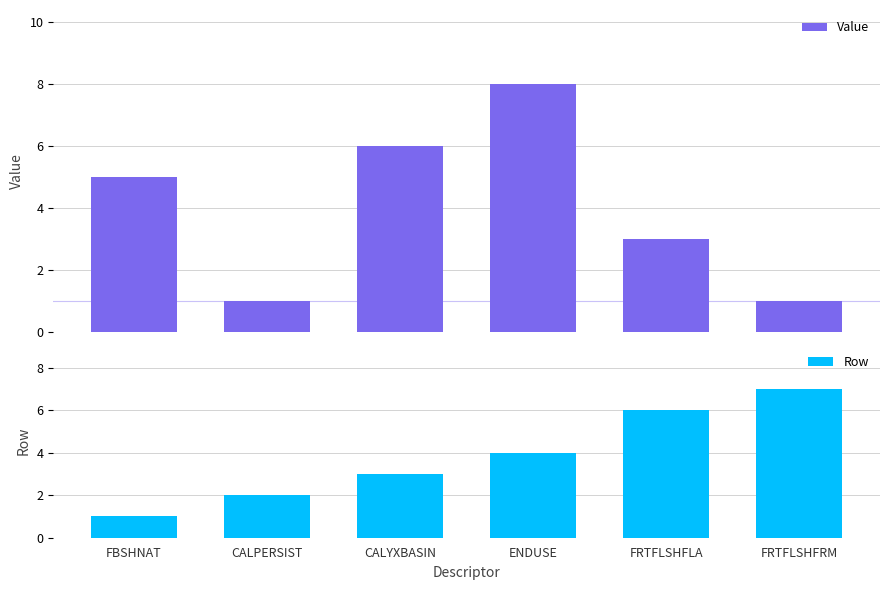

Which series changed the most between FBSHNAT and FRTFLSHFRM?

Row